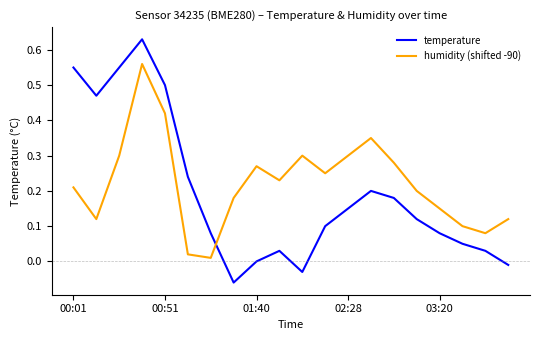

Rank the series by their maximum value, from highest to lowest.

temperature, humidity (shifted -90)